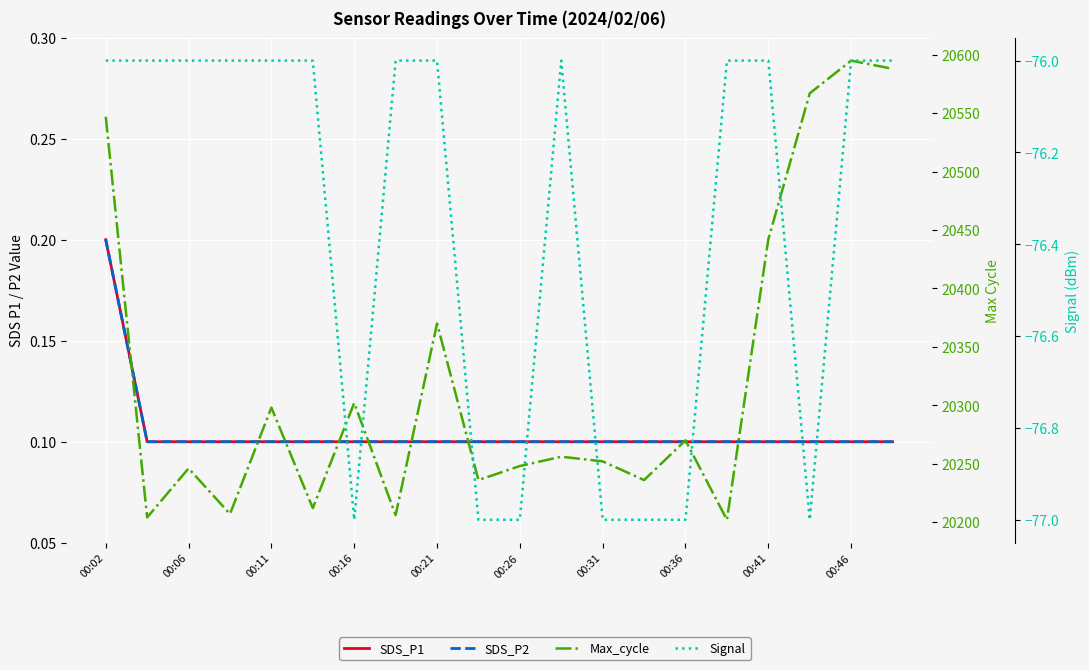

True or false: SDS_P2 and SDS_P1 cross at least once.

False